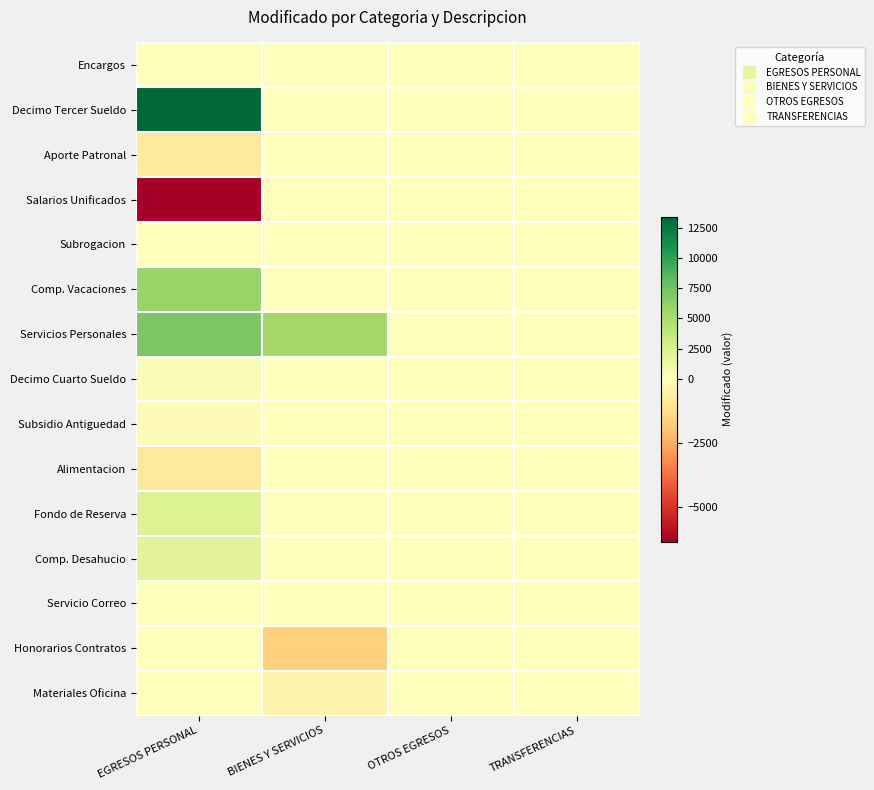

Which has a higher value, EGRESOS PERSONAL or TRANSFERENCIAS?

EGRESOS PERSONAL